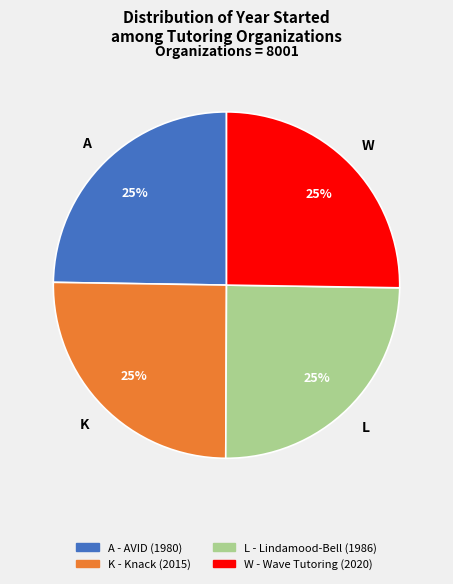

Count the number of slices in the pie.

4